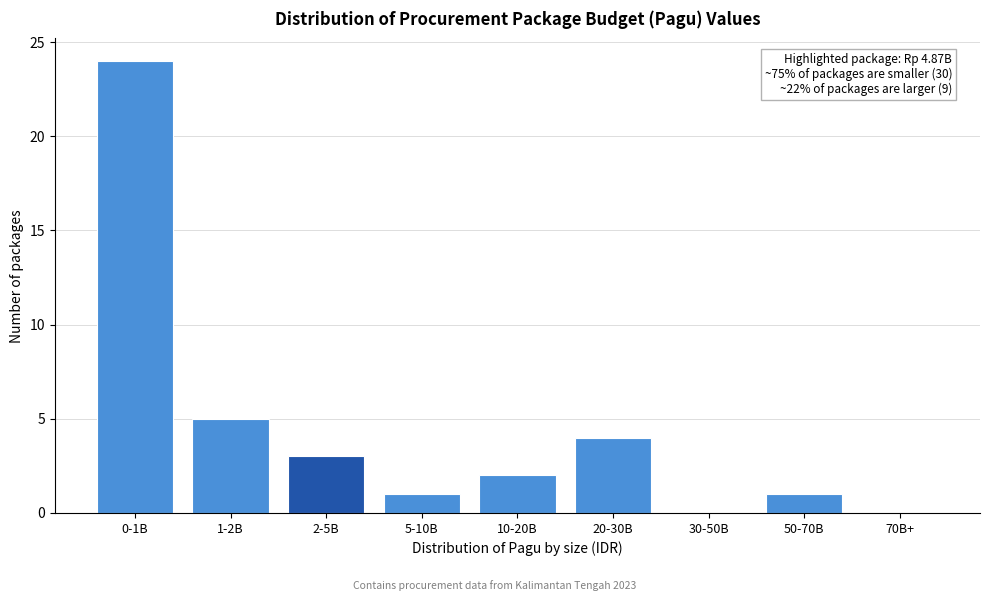

Reading right to left, what are all the values shown in this chart?

70B+=0	50-70B=1	30-50B=0	20-30B=4	10-20B=2	5-10B=1	2-5B=3	1-2B=5	0-1B=24